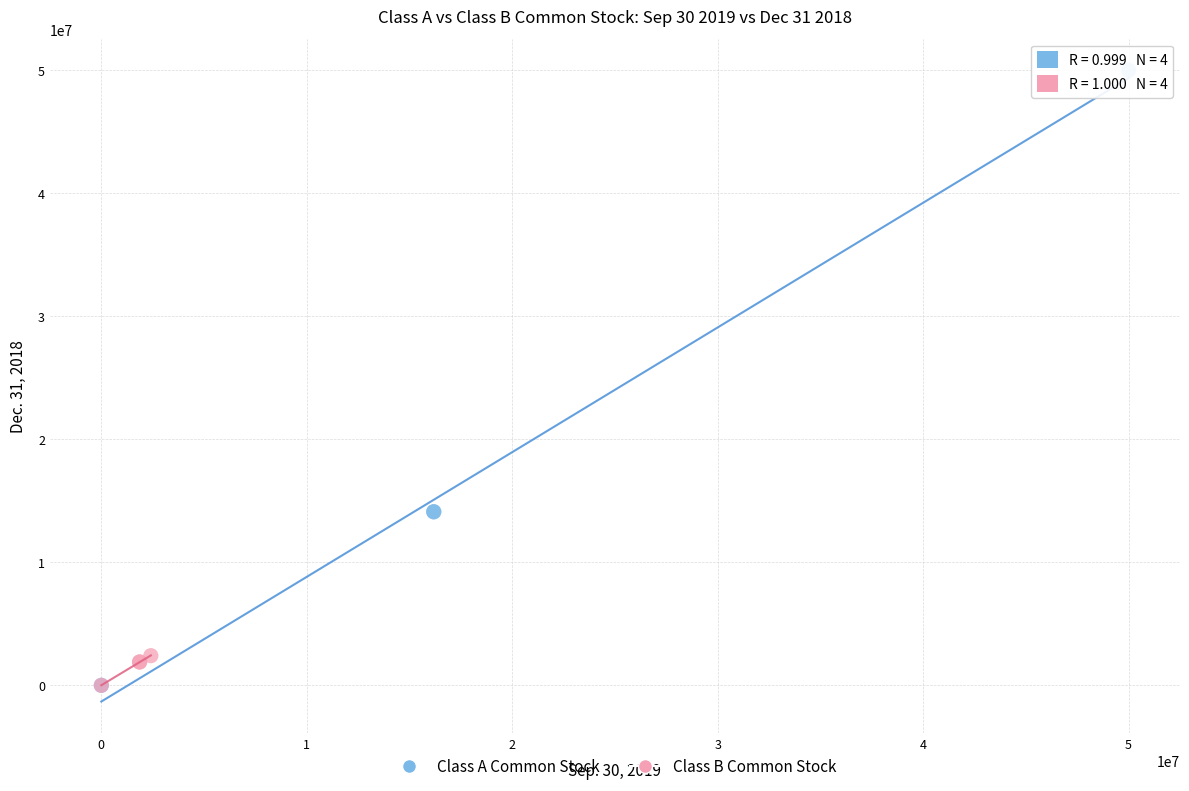

Which series has the largest Y range (max minus min)?

Class A Common Stock